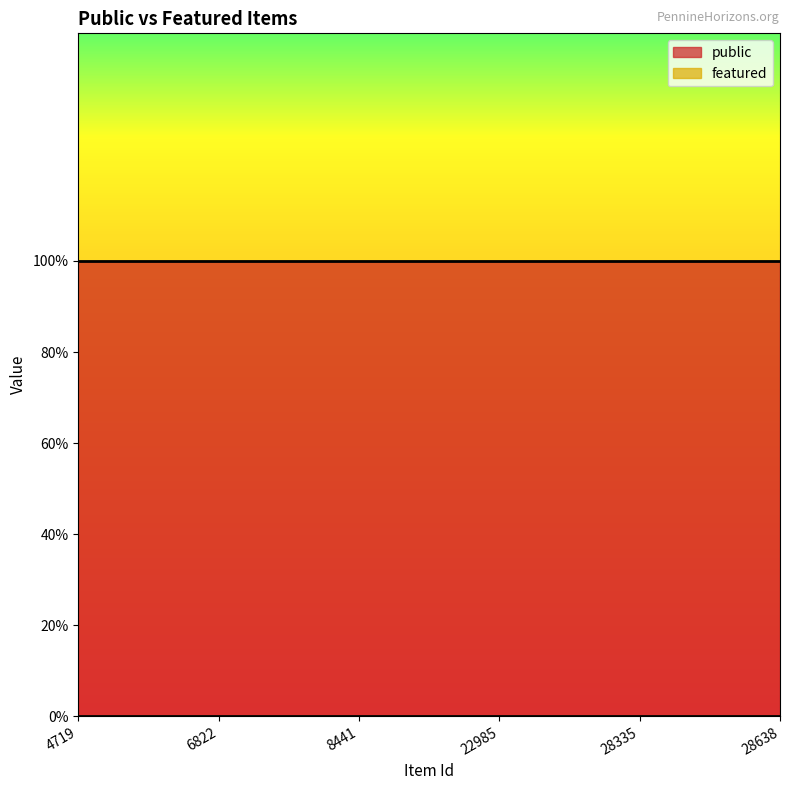

Is it true that public equals 1 at 8441?

False